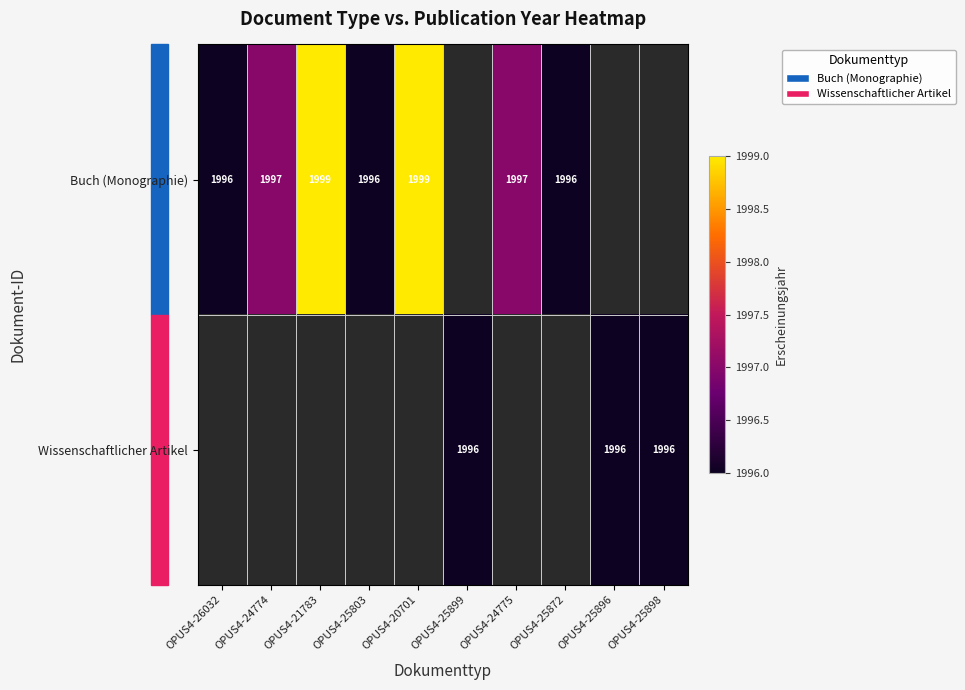

The Buch (Monographie) series shows 1996 at OPUS4-25872. True or false?

True